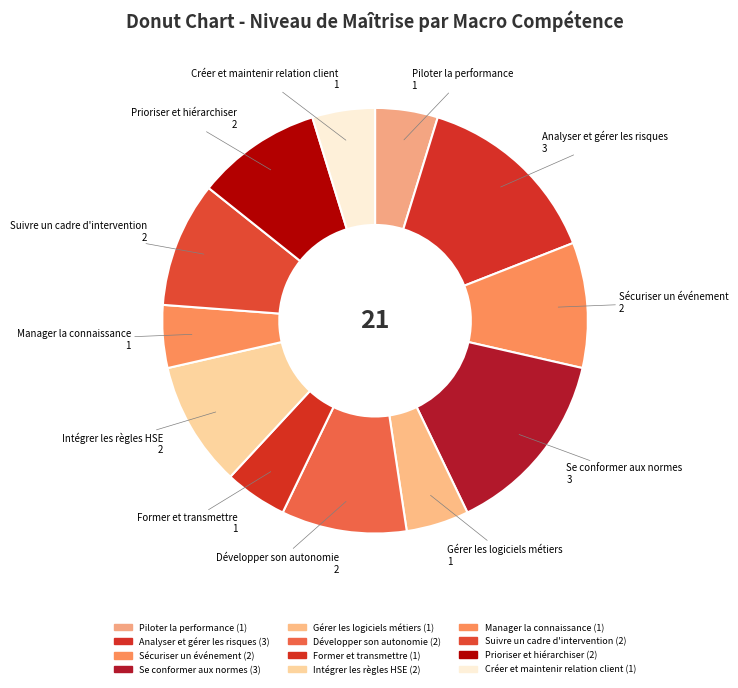

To the nearest percent, what portion does Créer et maintenir relation client represent?

5%